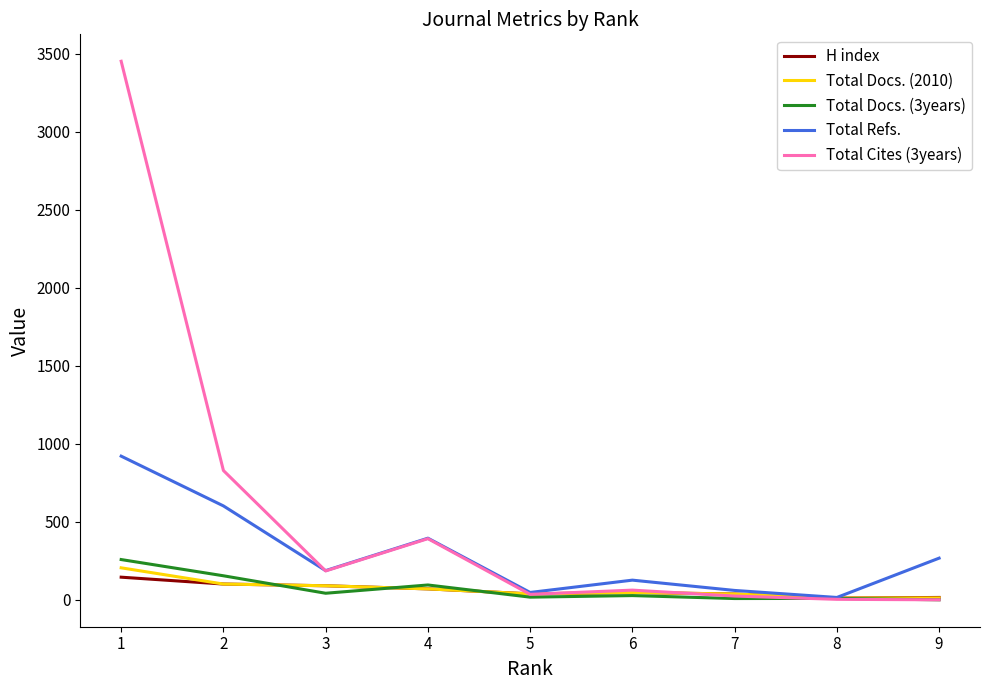

Which series has the largest total across all categories?

Total Cites (3years)